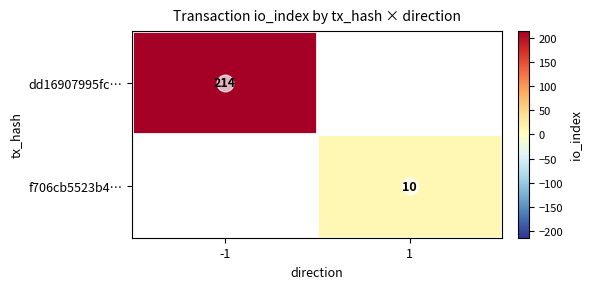

Is it true that f706cb5523b4… equals 3.5 at 1?

False